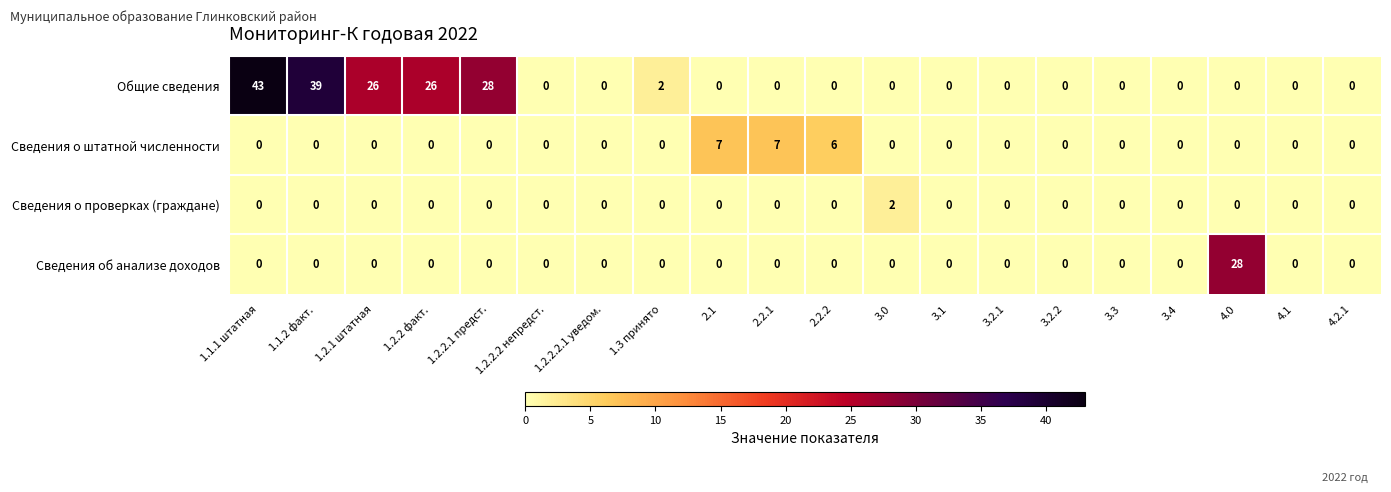

The value of Сведения об анализе доходов at 4.1 is 0. True or false?

True